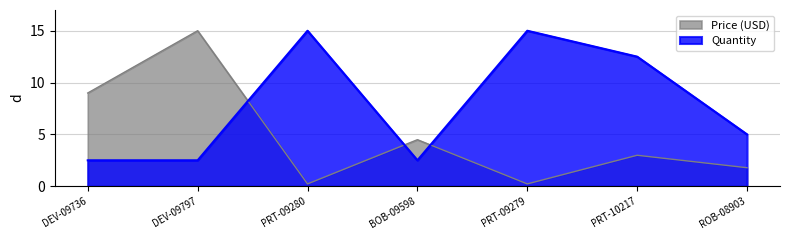

True or false: Price (USD) and Quantity intersect in this chart.

True